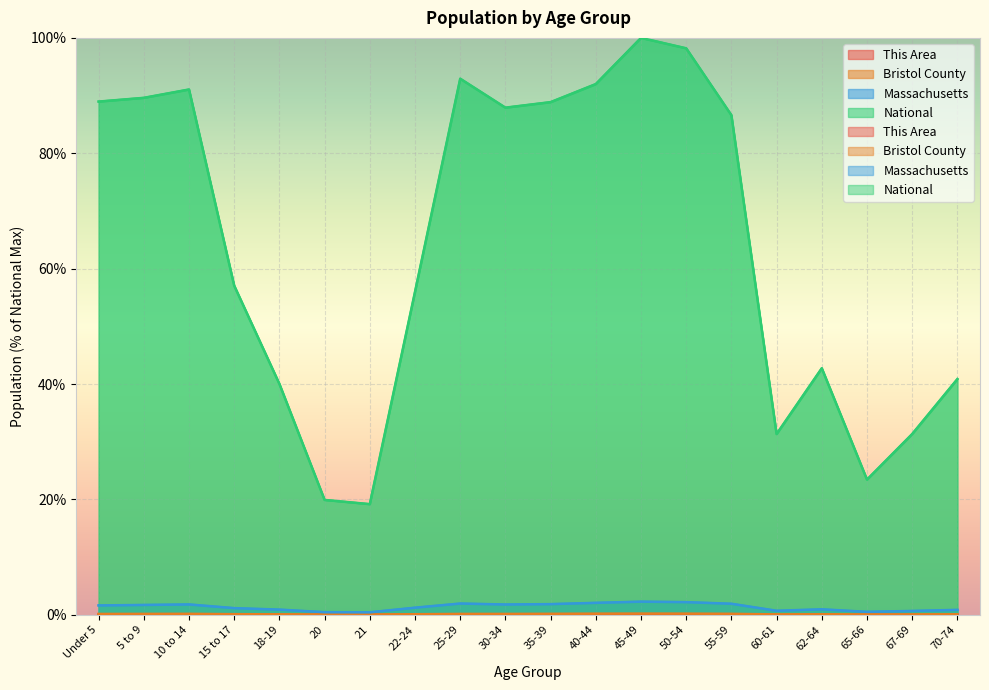

How many interior local valleys does the Massachusetts series have?

4